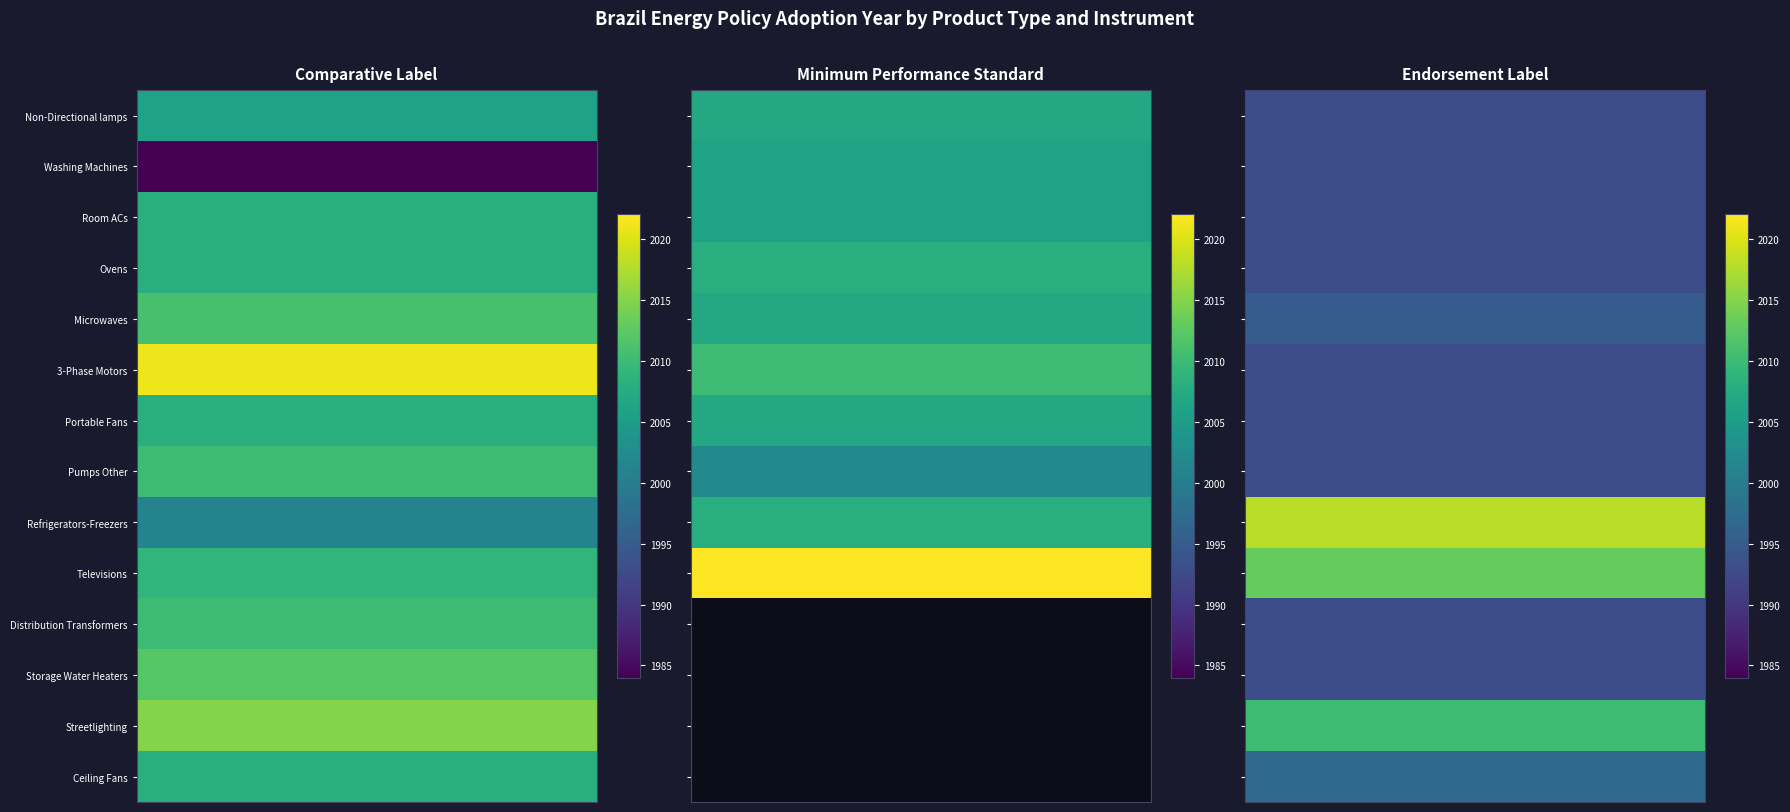

Is it true that Endorsement Label equals 3475 at 3-Phase Motors?

False